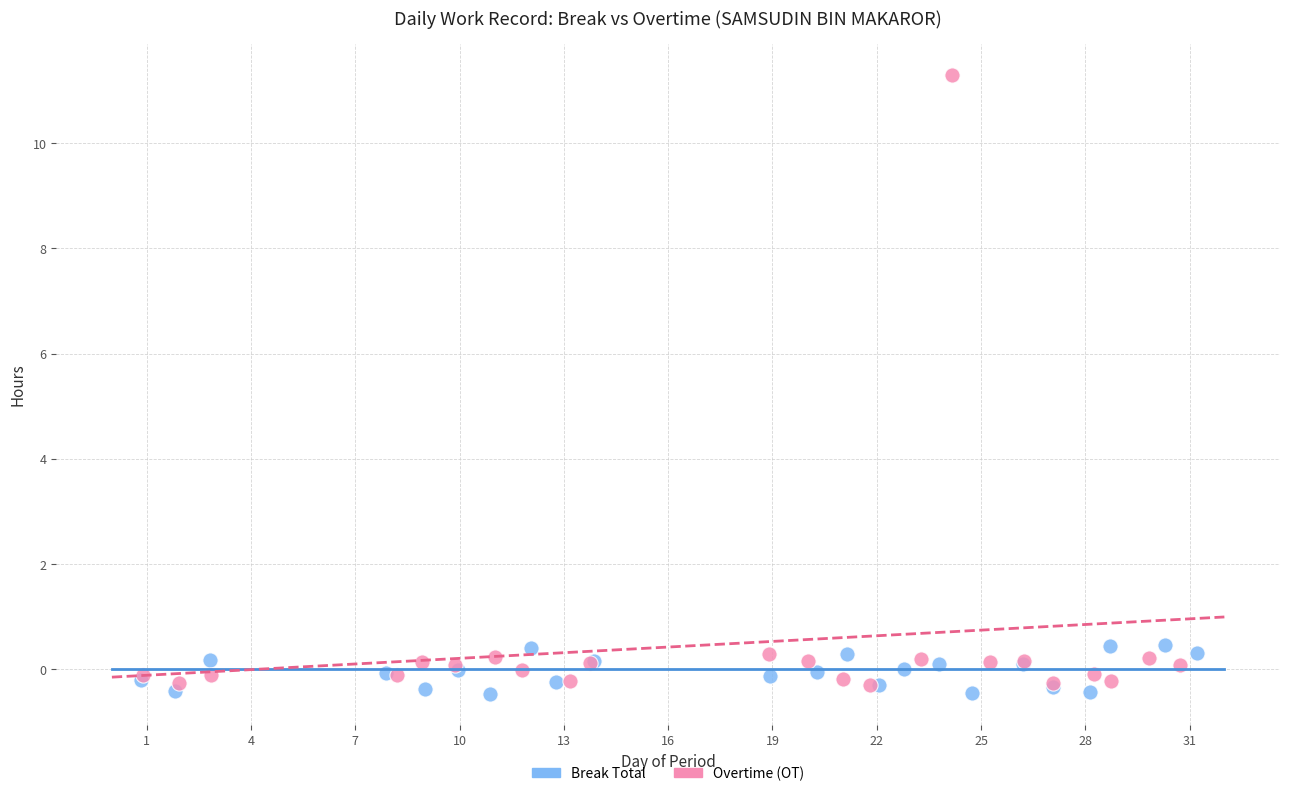

Which series contains the lowest Y value?

Break Total